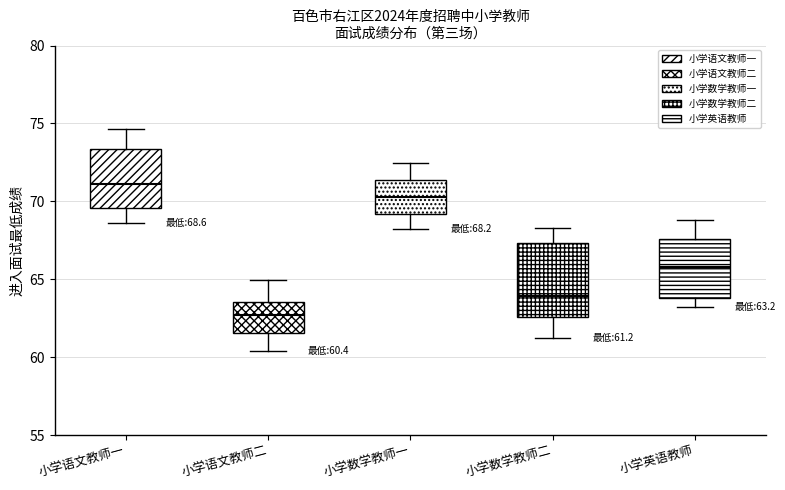

Which box's median line is the highest?

小学语文教师一